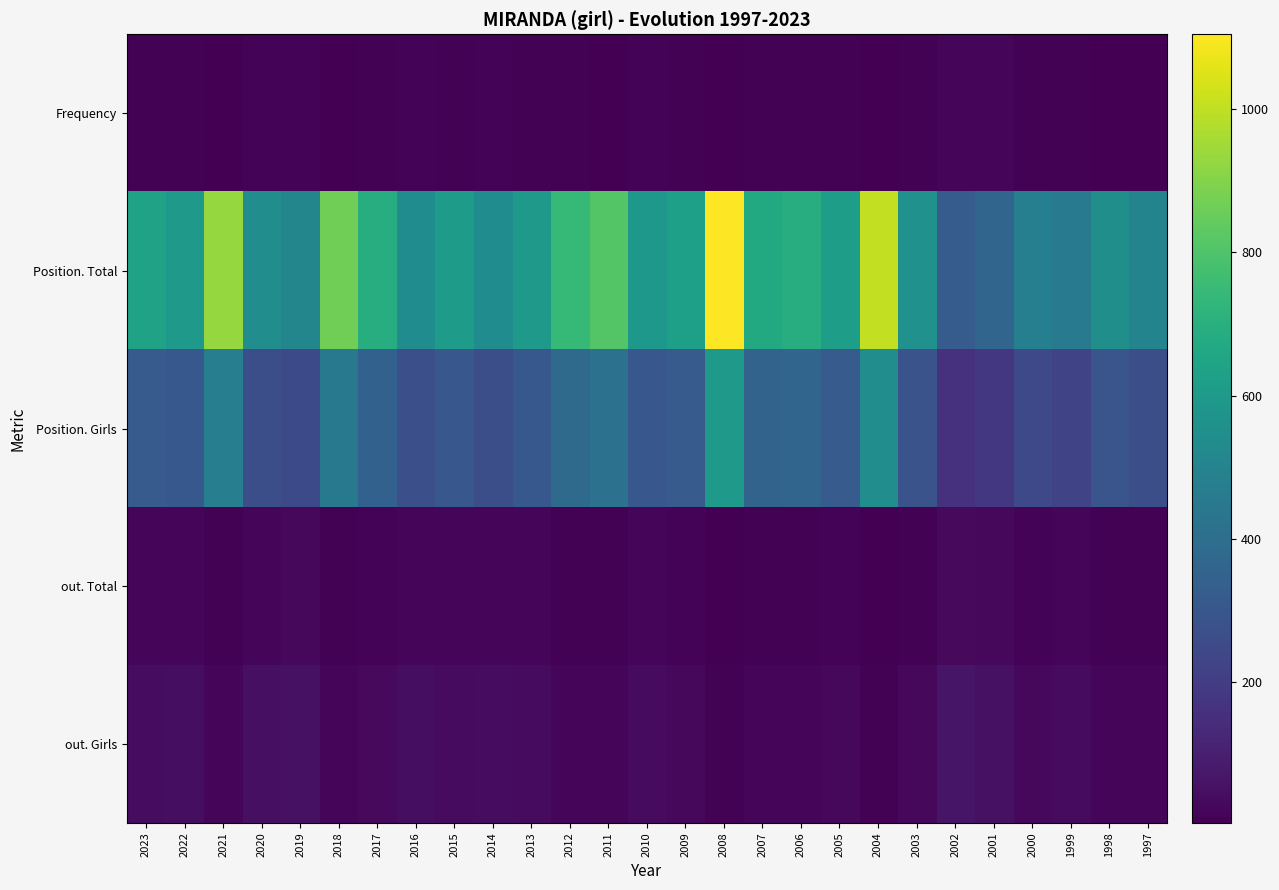

At 2006, list the series in order from largest to smallest.

Position. Total, Position. Girls, out. Girls, out. Total, Frequency